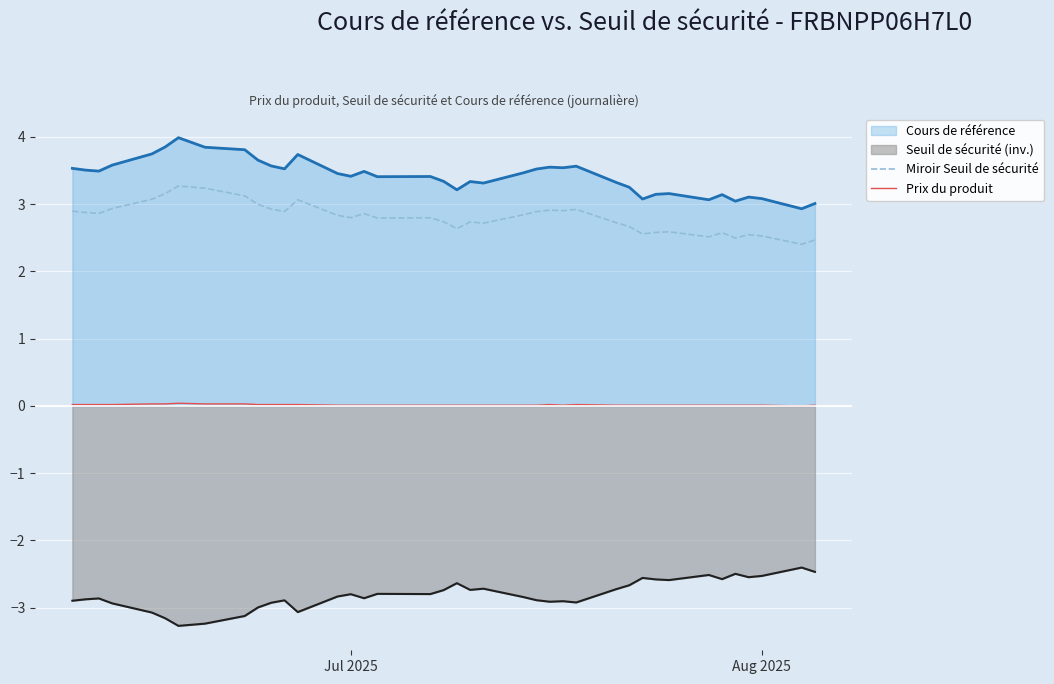

How many series are shown in this chart?

4